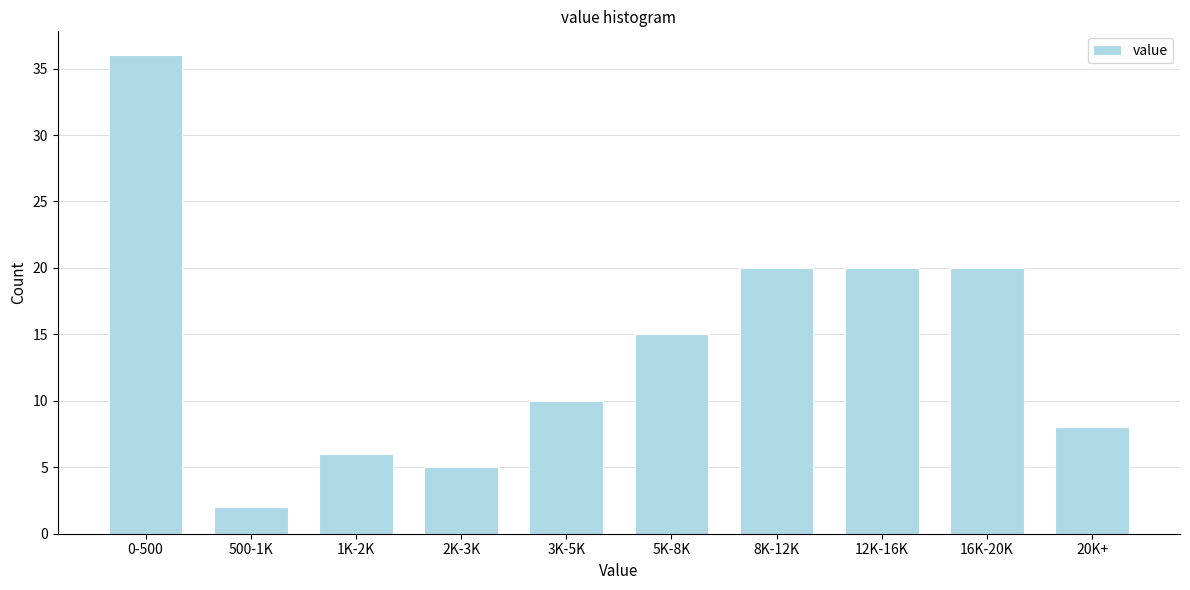

Reading left to right, extract all data points from this chart.

0-500=36	500-1K=2	1K-2K=6	2K-3K=5	3K-5K=10	5K-8K=15	8K-12K=20	12K-16K=20	16K-20K=20	20K+=8